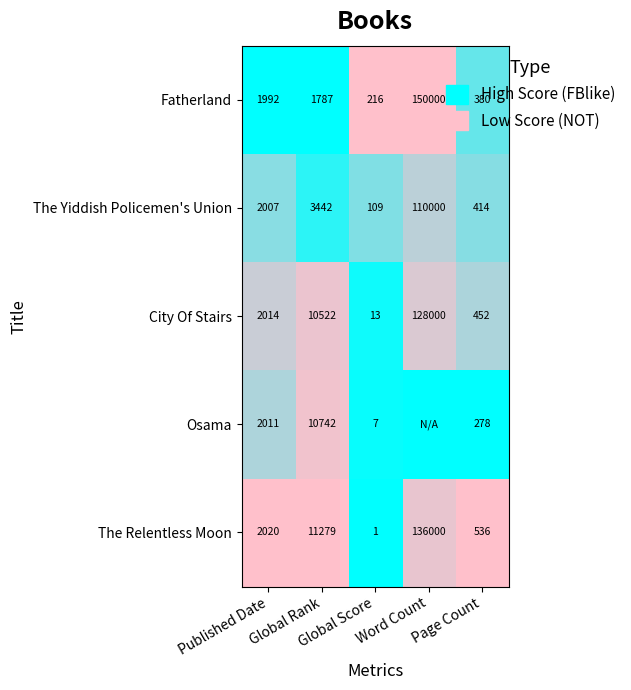

Between Word Count and Page Count, which is larger?

Word Count